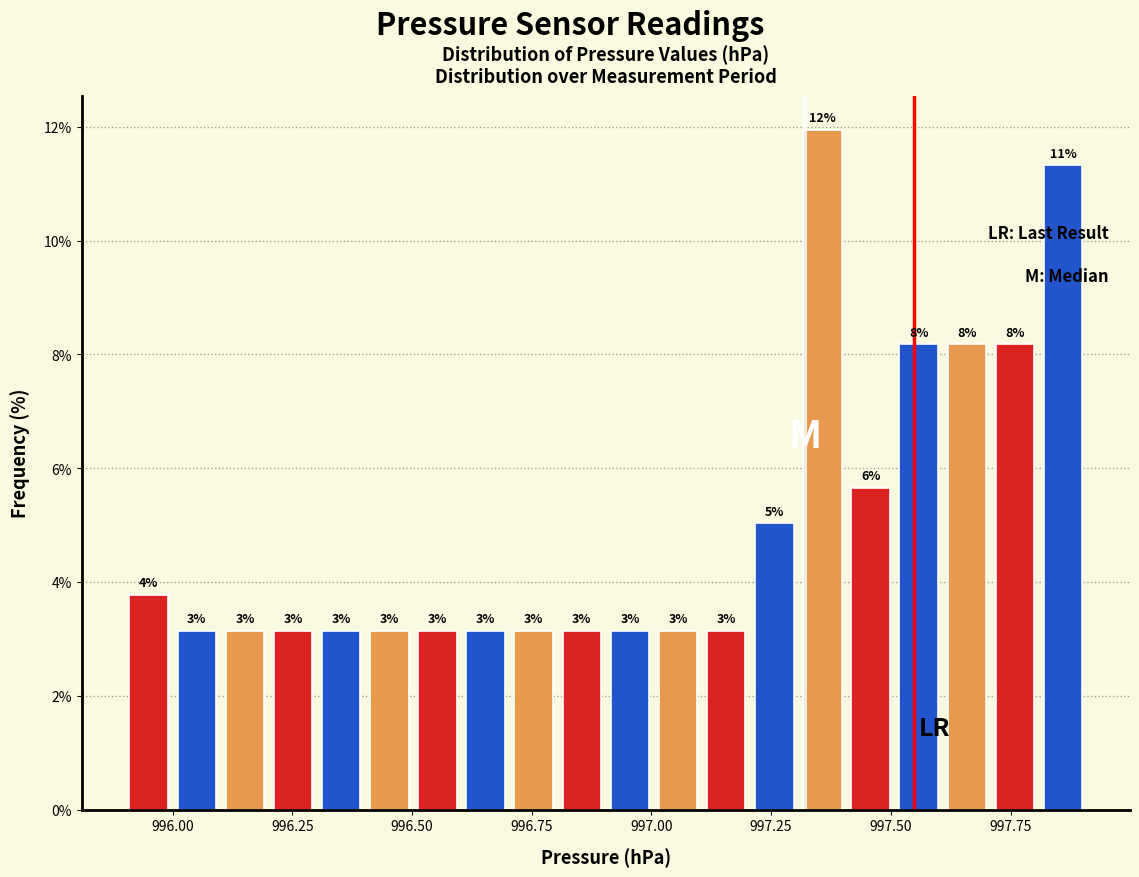

Around what value on the x-axis is the tallest bar? Give the approximate position of its centre, as read against the axis.

997.35